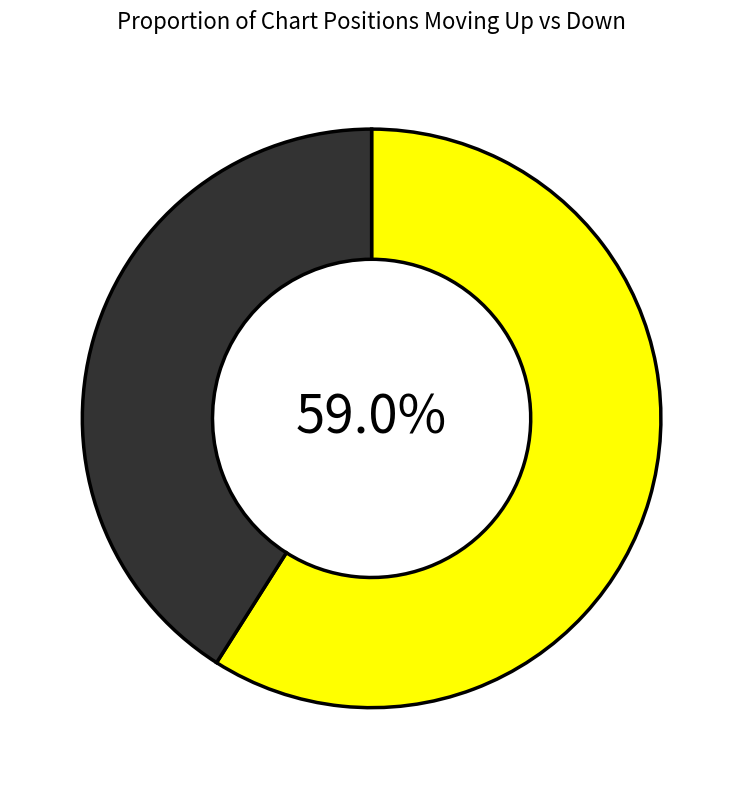

Is there a majority slice in this chart?

Yes